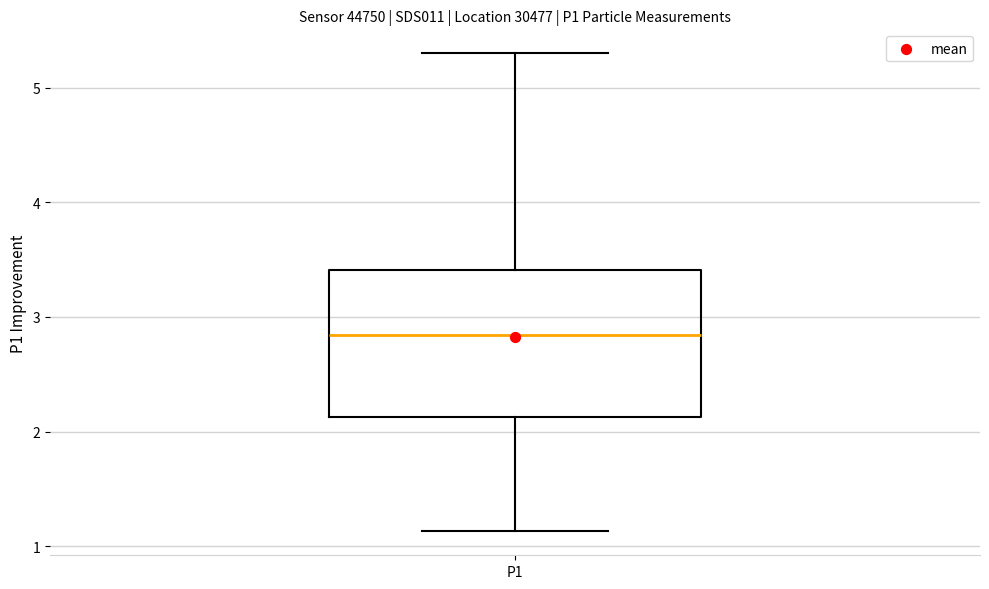

Transcribe this box plot: give where the median line is, the range the box spans, and where the two whiskers end, as read against the y-axis. The values are not printed on the chart, so give them approximately, as read against the axis.

median 2.8, box 2.1 to 3.4, whiskers 1.1 to 5.3